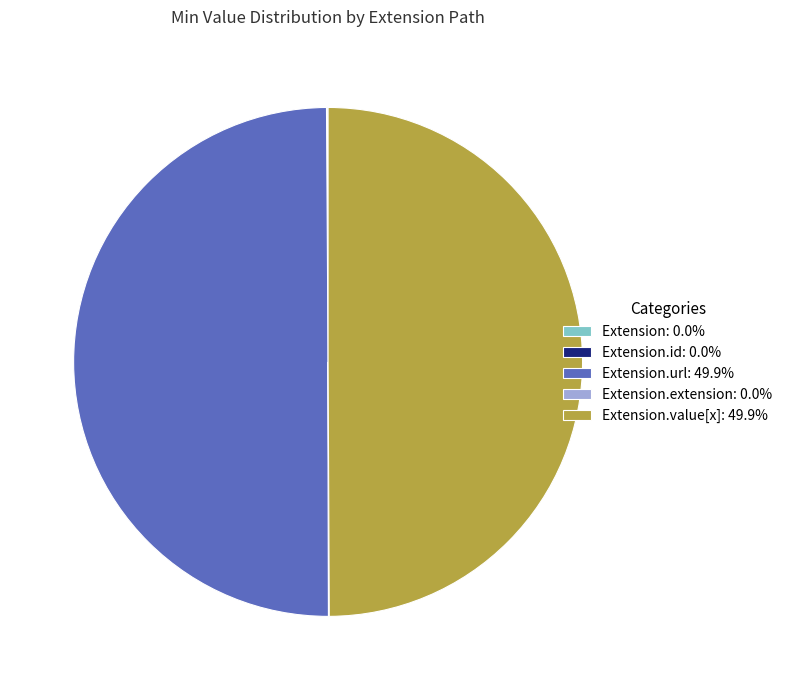

What is the smallest slice in the pie chart?

Extension